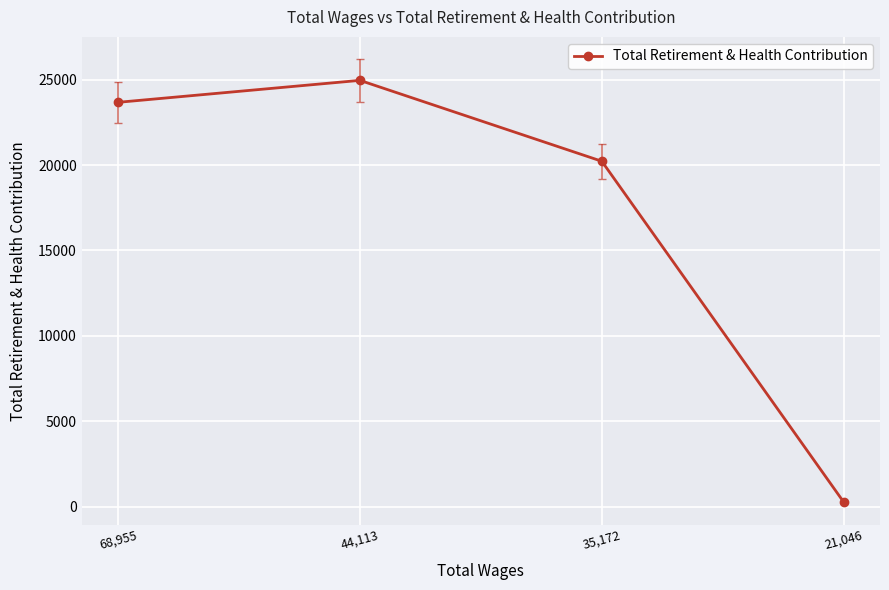

Which category has the lowest value across all series?

21,046